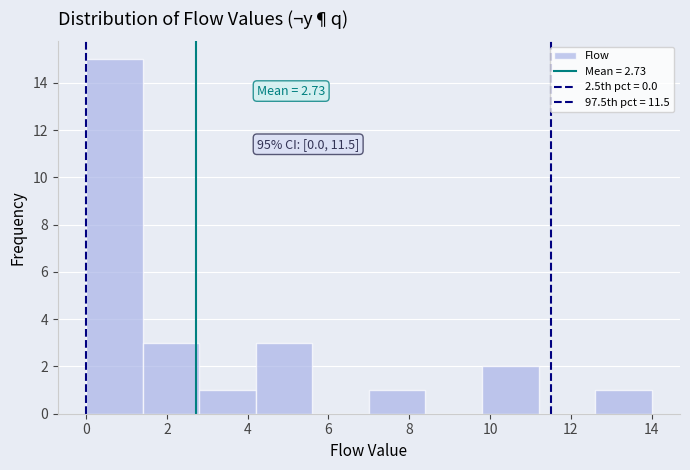

Over which range of the x-axis is the bar tallest?

0.0 to 1.4